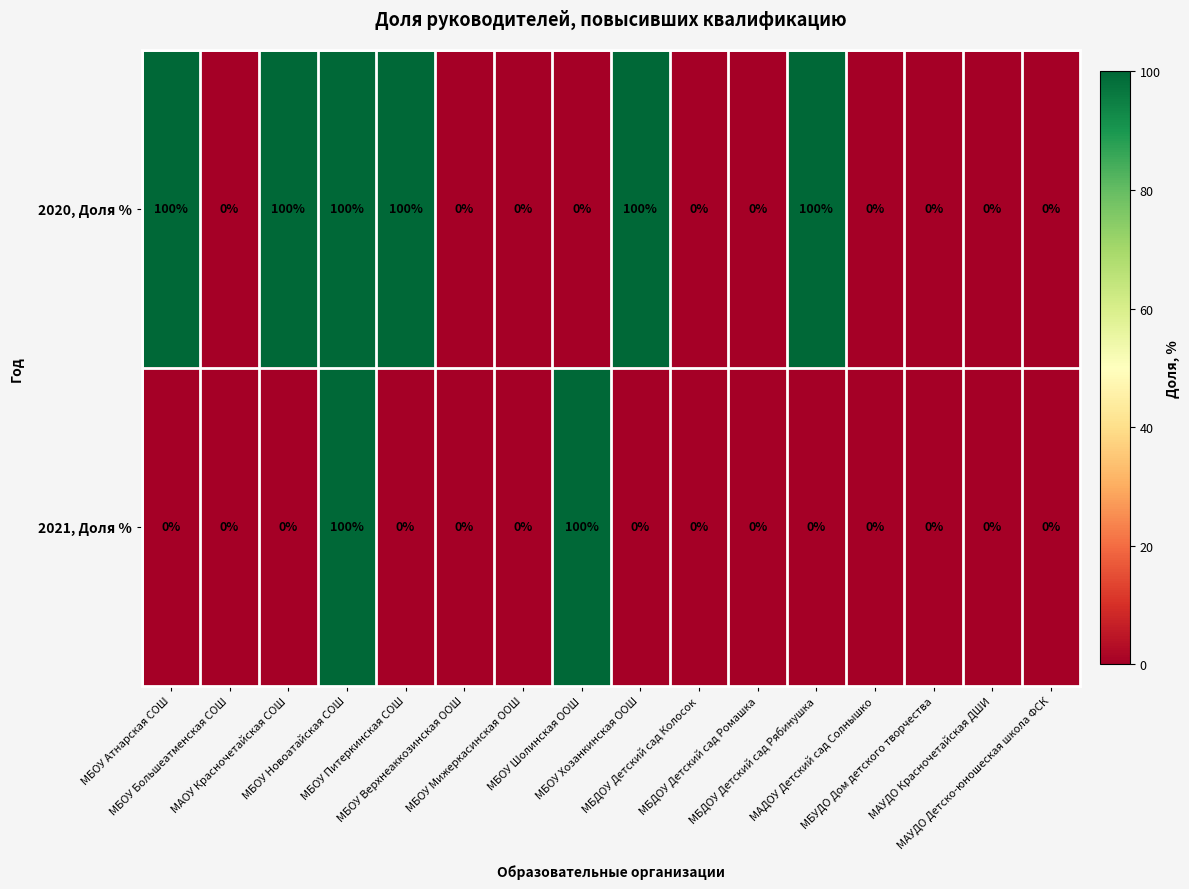

What is the maximum value shown in the chart?

100